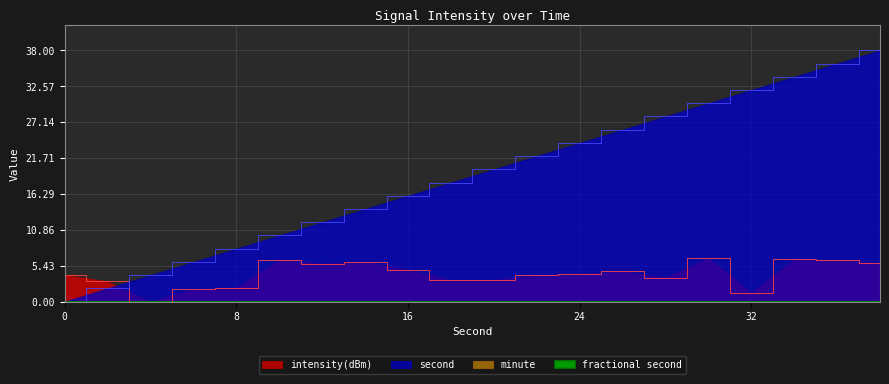

Rank the series at 14 from highest to lowest value.

second, intensity(dBm)